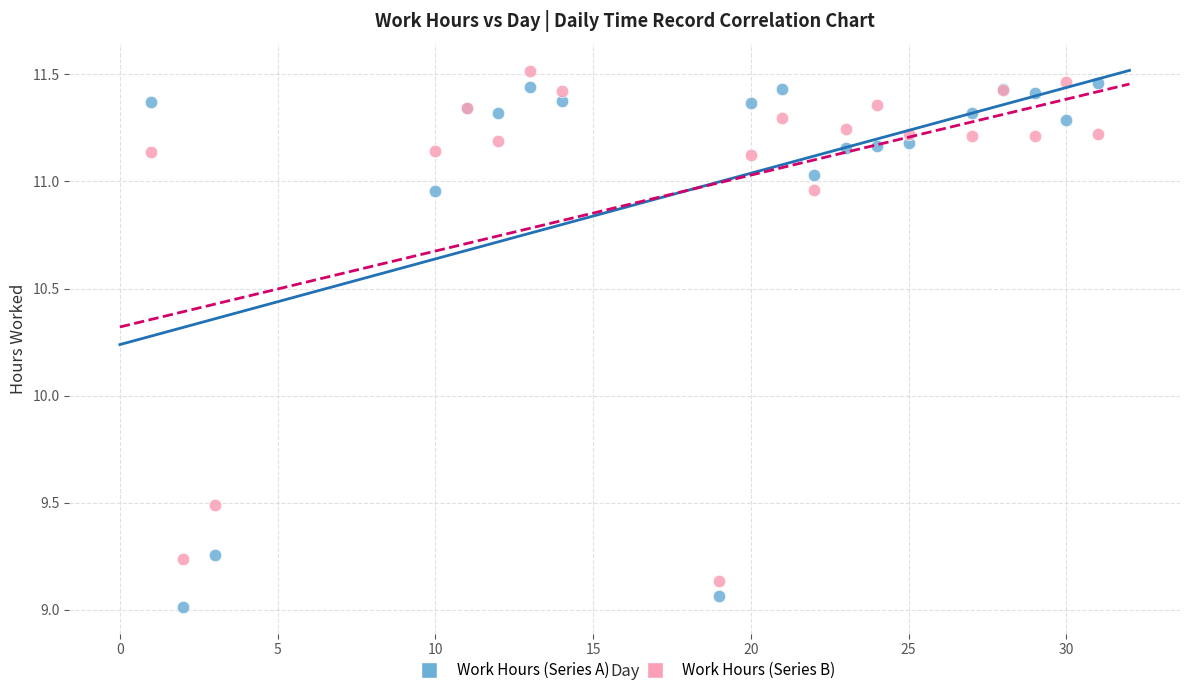

Which series reaches the minimum Y coordinate?

Work Hours (Series A)